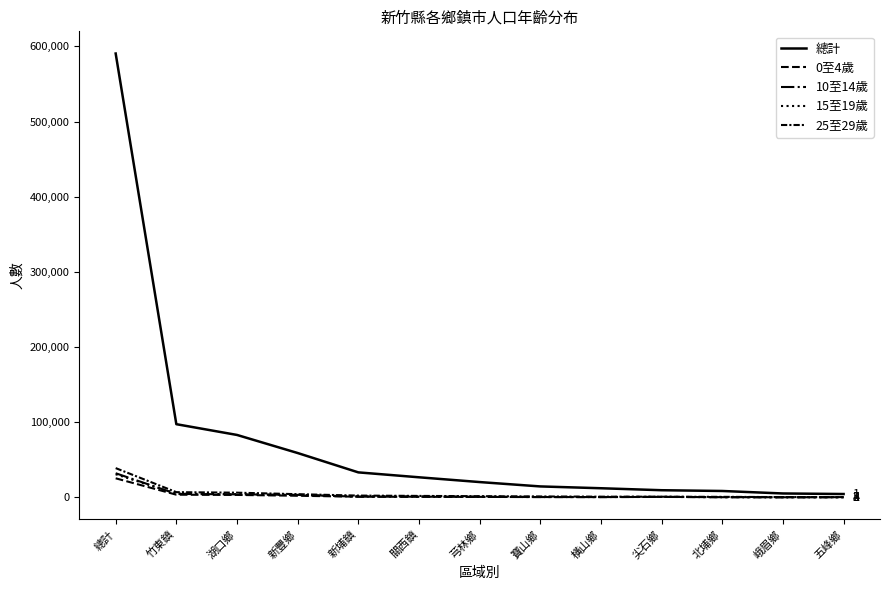

Does the chart display data point markers on the line(s)?

No